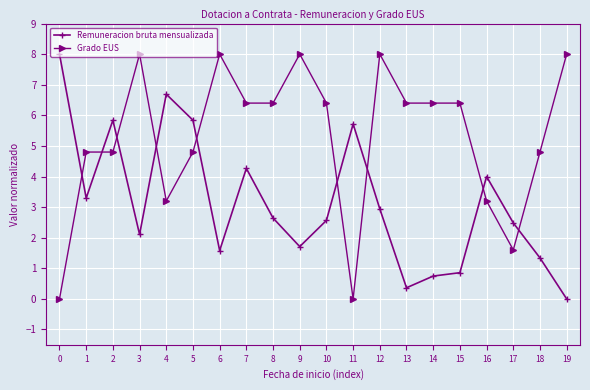

How many data points in Remuneracion bruta mensualizada are above 2?

13